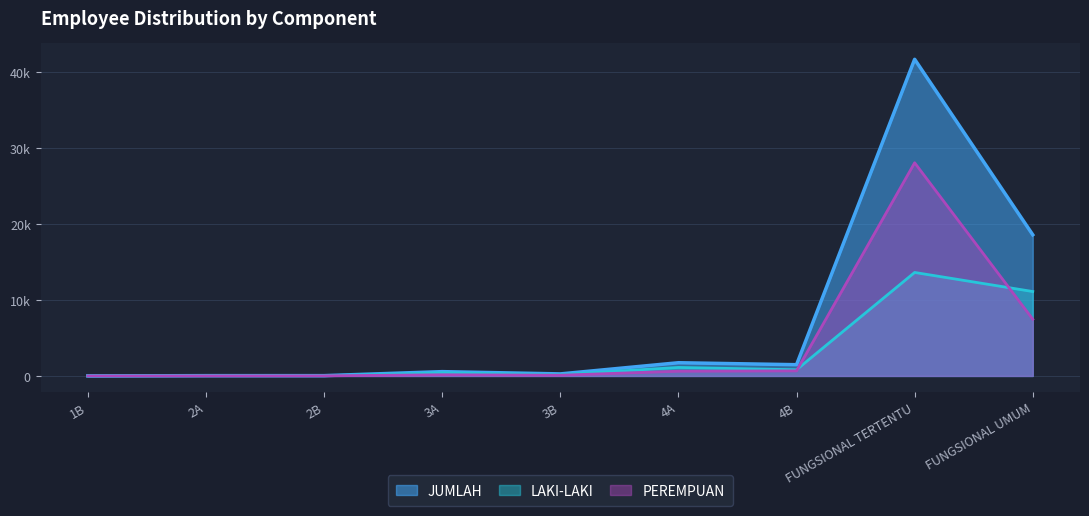

Which series ends up on top after the final intersection of PEREMPUAN and LAKI-LAKI?

LAKI-LAKI